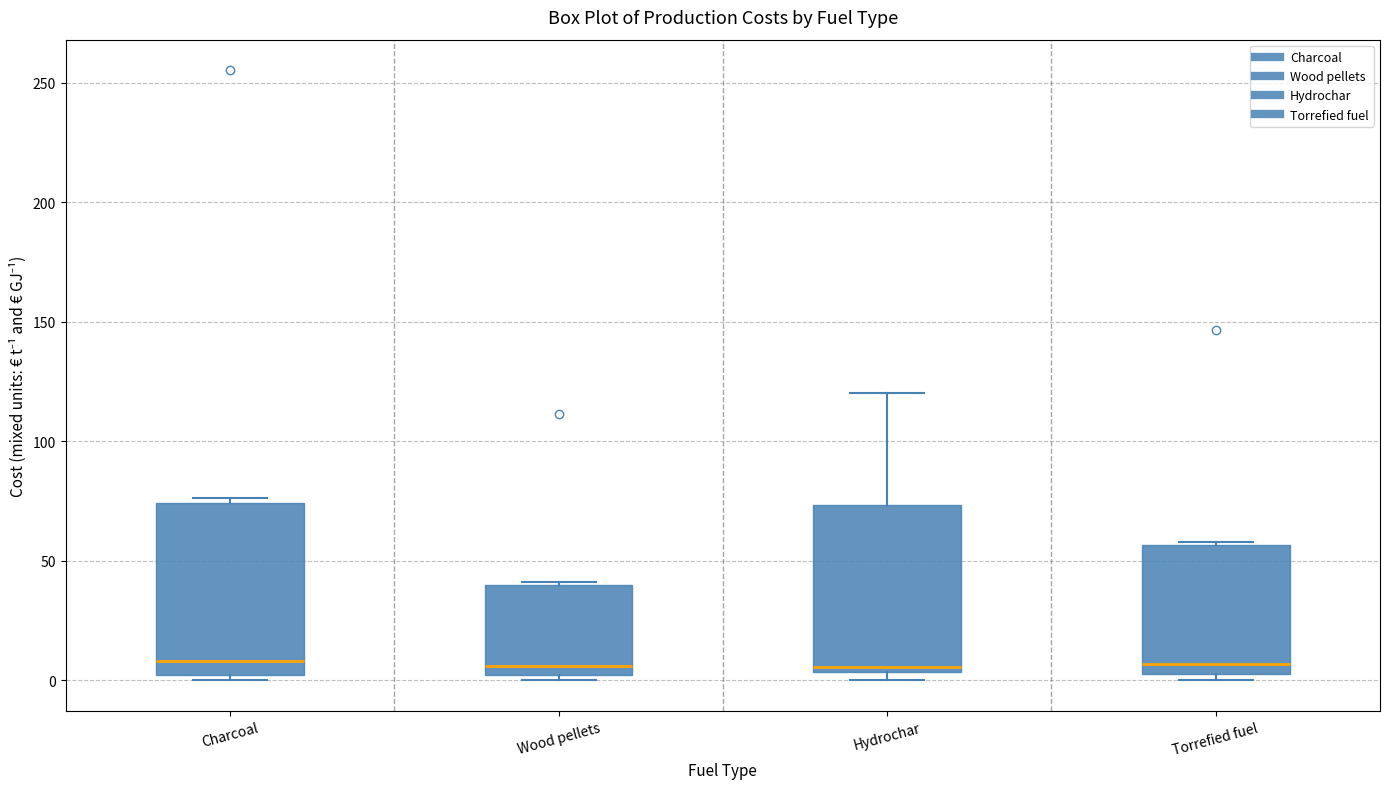

Reading left to right, read every box against the y-axis: the position of its median line, the range the box covers, and the ends of its whiskers. The values are not printed on the chart, so give them approximately, as read against the axis.

Charcoal: median 10, box 0 to 75, whiskers 0 (just below the box's lower edge) to 75 (just above the box's upper edge)
Wood pellets: median 5, box 0 to 40, whiskers 0 (just below the box's lower edge) to 40
Hydrochar: median 5 (just above the box's lower edge), box 5 to 75, whiskers 0 to 120
Torrefied fuel: median 5 (just above the box's lower edge), box 5 to 55, whiskers 0 to 60